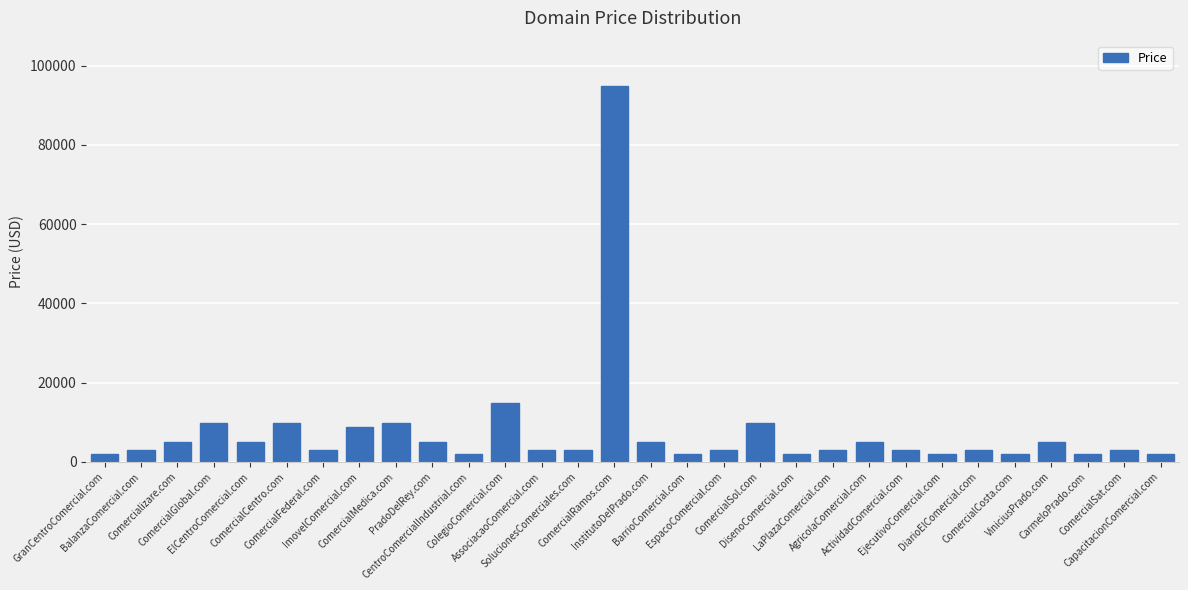

What is the average value?

7621